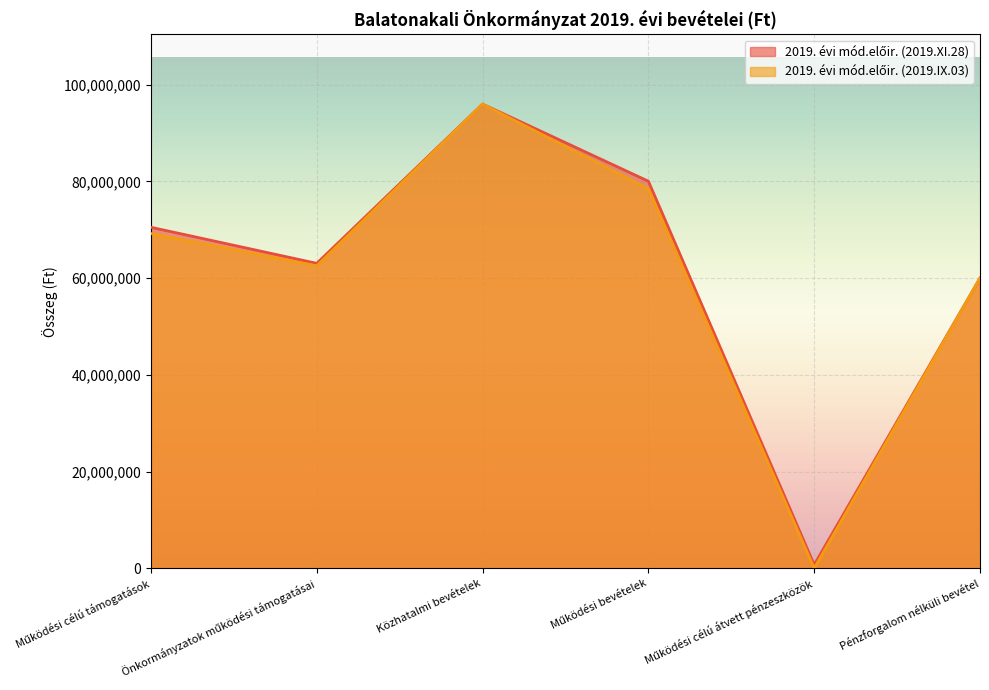

What are all the series names shown in the legend?

2019. évi mód.előir. (2019.XI.28), 2019. évi mód.előir. (2019.IX.03)